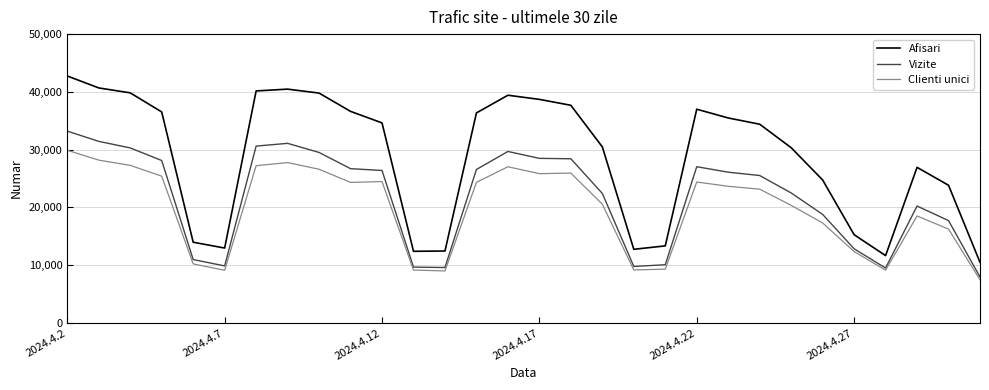

In Clienti unici, how many points are higher than both neighbors (excluding endpoints)?

6